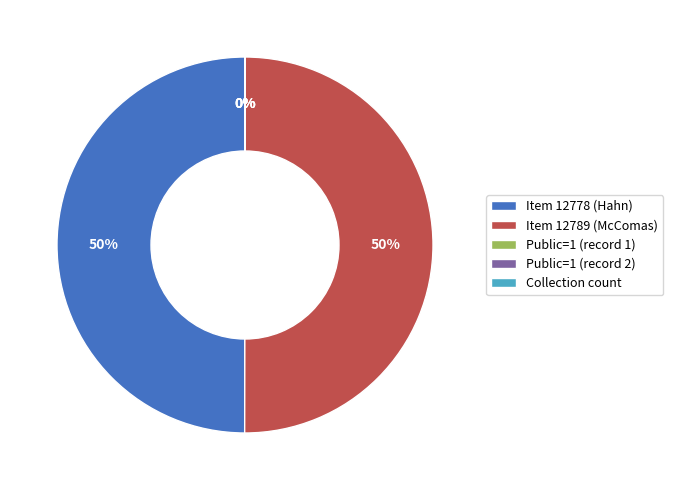

To the nearest percent, what percentage of the pie is Item 12778 (Hahn)?

50%